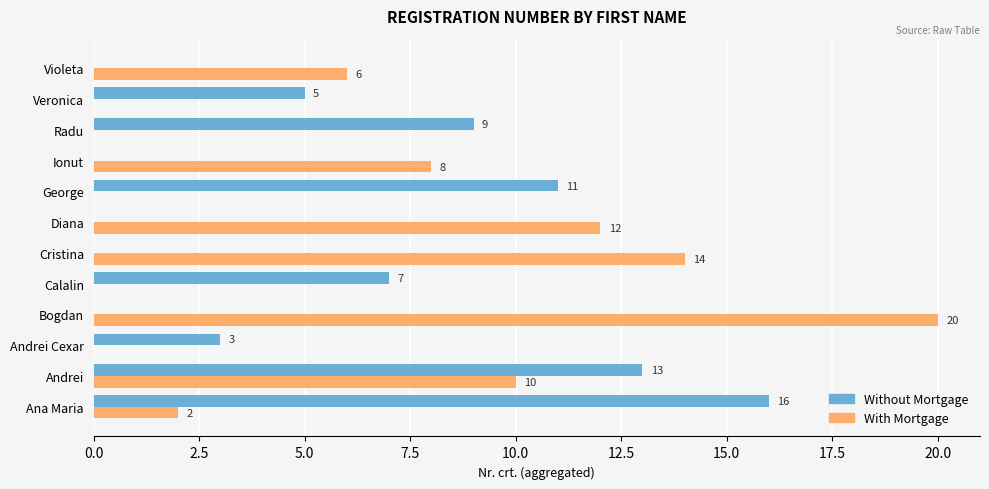

Where is Without Mortgage nearest to the value 8?

Calalin